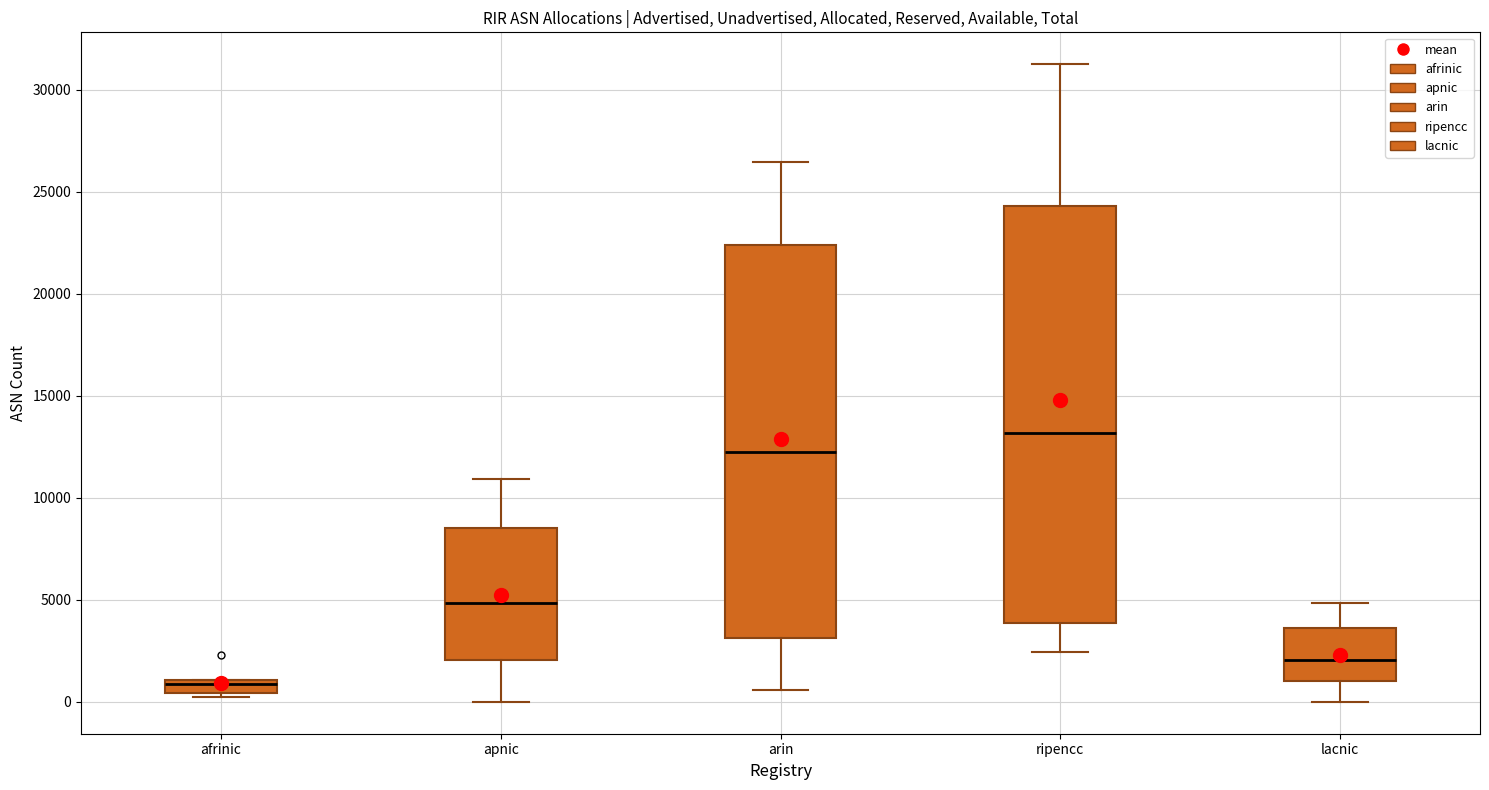

Which box has the lowest median line?

afrinic